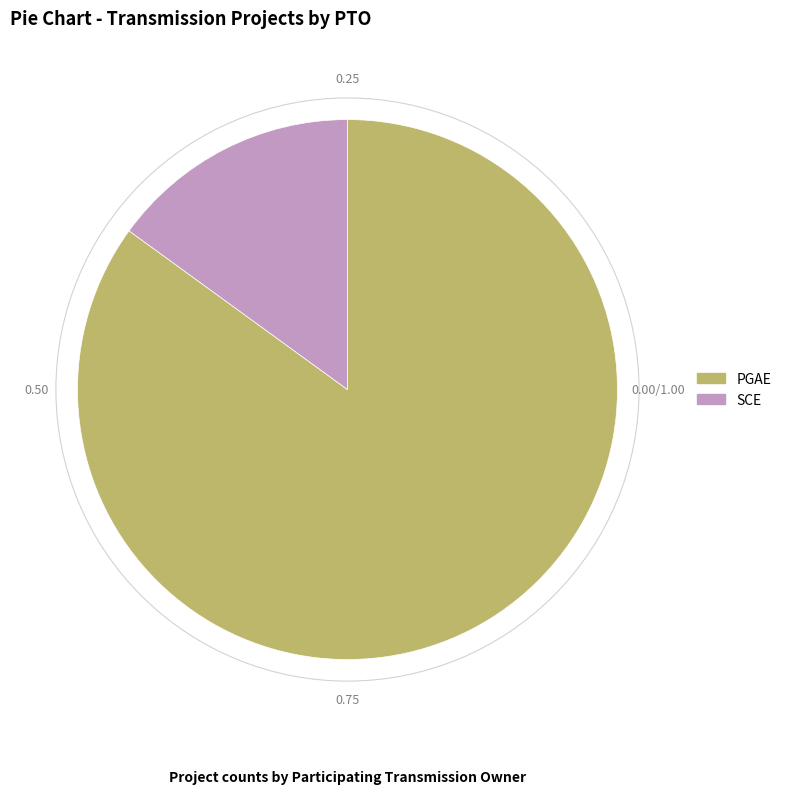

Between SCE and PGAE, which is larger?

PGAE